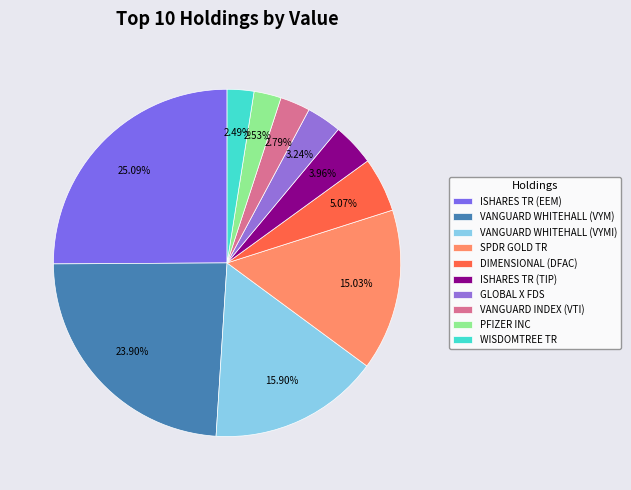

To the nearest percent, what percentage of the pie is ISHARES TR (TIP)?

4%